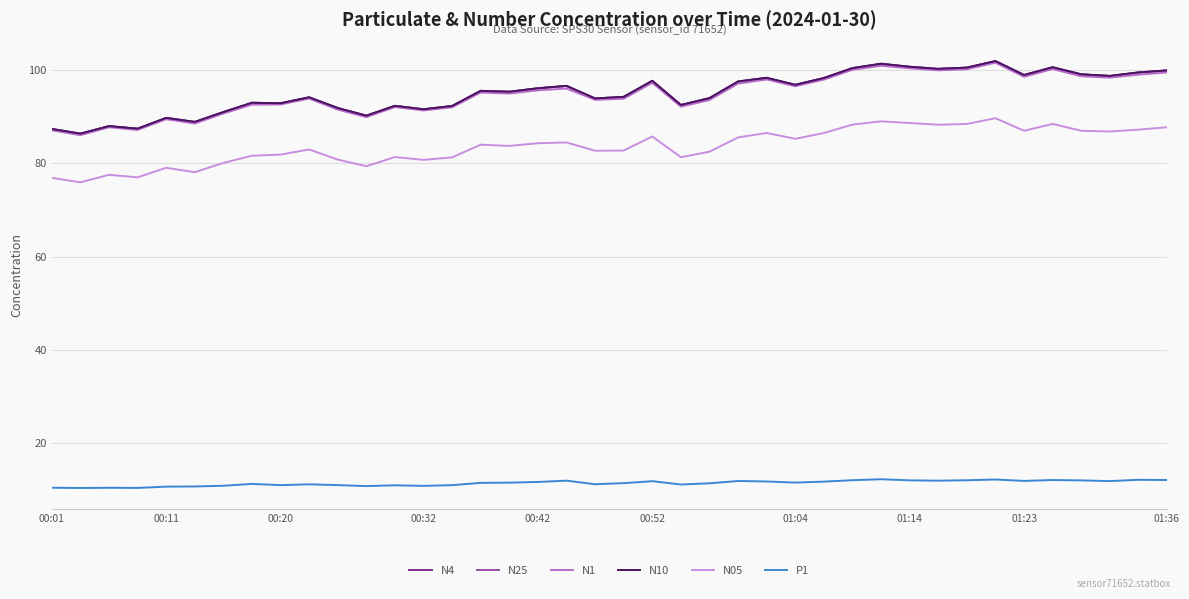

What are all the series names shown in the legend?

N4, N25, N1, N10, N05, P1